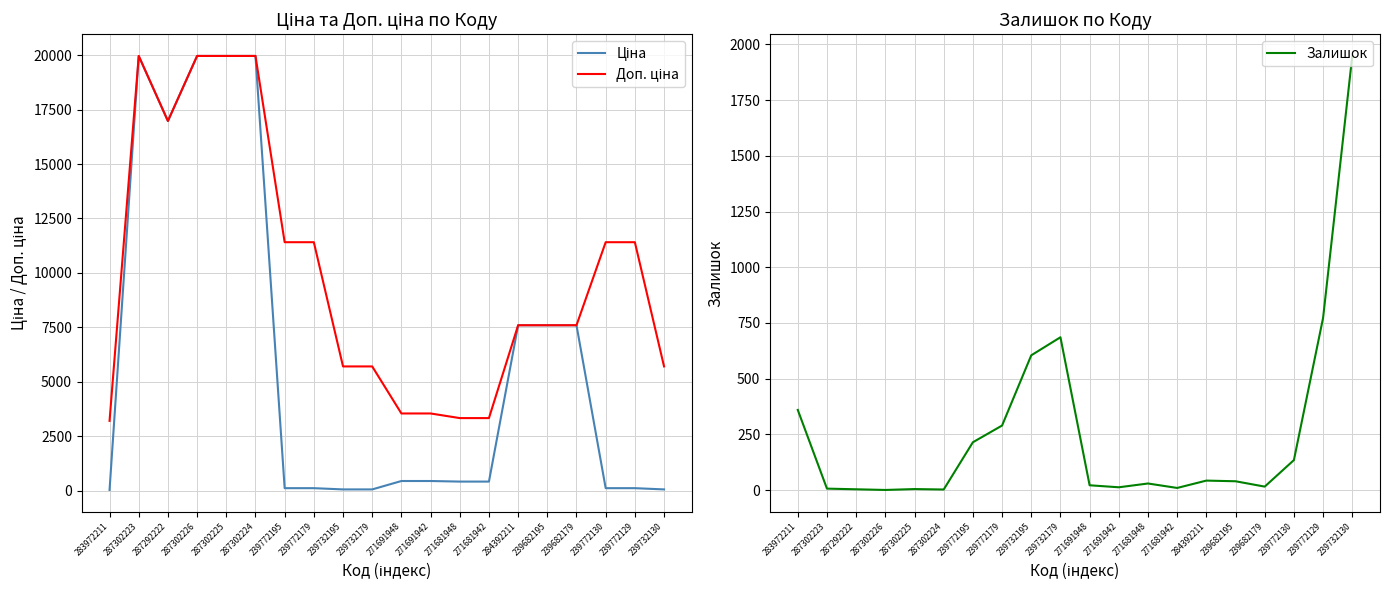

What is the total value across all series at 239732130?

7710.1